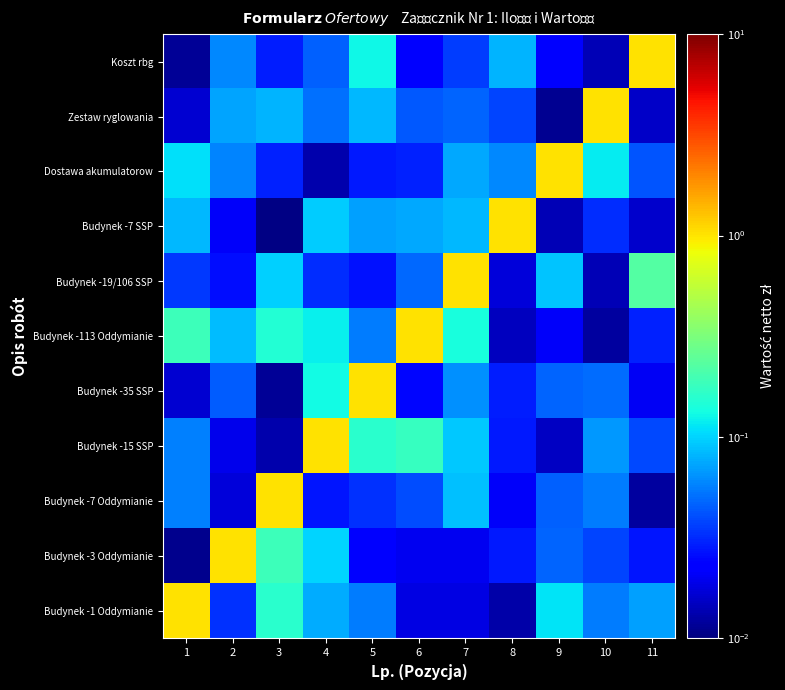

Reading left to right, list all the values displayed in this chart.

Budynek -1 Oddymianie: 1=1.0	2=0.0	3=0.2	4=0.1	5=0.1	6=0.0	7=0.0	8=0.0	9=0.1	10=0.1	11=0.1
Budynek -3 Oddymianie: 1=0.0	2=1.0	3=0.2	4=0.1	5=0.0	6=0.0	7=0.0	8=0.0	9=0.0	10=0.0	11=0.0
Budynek -7 Oddymianie: 1=0.1	2=0.0	3=1.0	4=0.0	5=0.0	6=0.0	7=0.1	8=0.0	9=0.0	10=0.1	11=0.0
Budynek -15 SSP: 1=0.1	2=0.0	3=0.0	4=1.0	5=0.2	6=0.2	7=0.1	8=0.0	9=0.0	10=0.1	11=0.0
Budynek -35 SSP: 1=0.0	2=0.0	3=0.0	4=0.1	5=1.0	6=0.0	7=0.1	8=0.0	9=0.0	10=0.0	11=0.0
Budynek -113 Oddymianie: 1=0.2	2=0.1	3=0.2	4=0.1	5=0.1	6=1.0	7=0.1	8=0.0	9=0.0	10=0.0	11=0.0
Budynek -19/106 SSP: 1=0.0	2=0.0	3=0.1	4=0.0	5=0.0	6=0.0	7=1.0	8=0.0	9=0.1	10=0.0	11=0.2
Budynek -7 SSP: 1=0.1	2=0.0	3=0.0	4=0.1	5=0.1	6=0.1	7=0.1	8=1.0	9=0.0	10=0.0	11=0.0
Dostawa akumulatorow: 1=0.1	2=0.1	3=0.0	4=0.0	5=0.0	6=0.0	7=0.1	8=0.1	9=1.0	10=0.1	11=0.0
Zestaw ryglowania: 1=0.0	2=0.1	3=0.1	4=0.1	5=0.1	6=0.0	7=0.0	8=0.0	9=0.0	10=1.0	11=0.0
Koszt rbg: 1=0.0	2=0.1	3=0.0	4=0.0	5=0.1	6=0.0	7=0.0	8=0.1	9=0.0	10=0.0	11=1.0